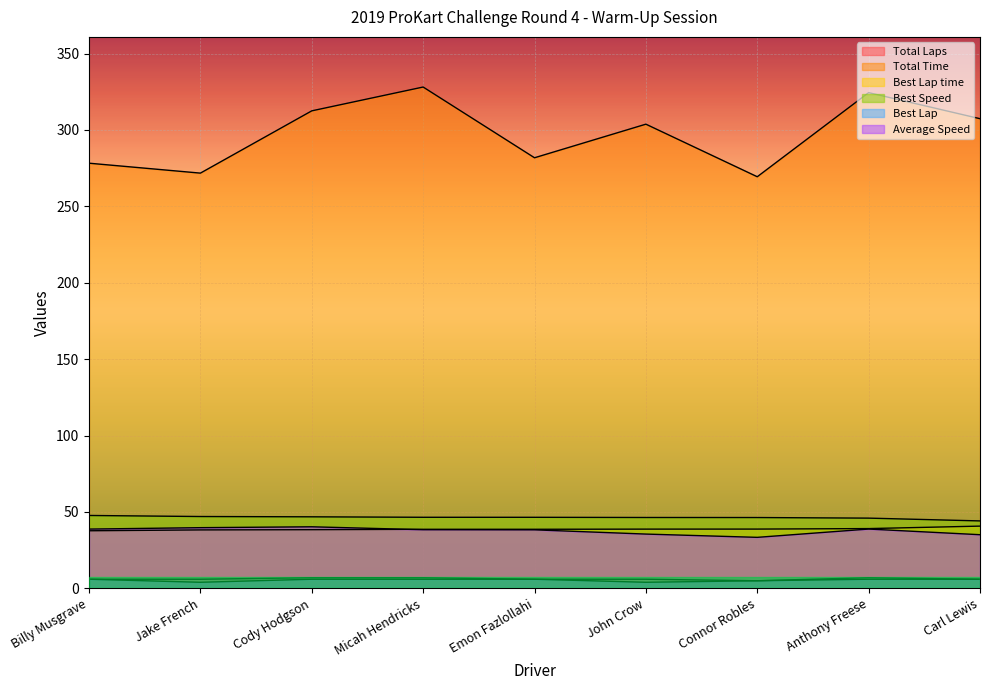

How many intersections are there between Average Speed and Best Lap time?

1